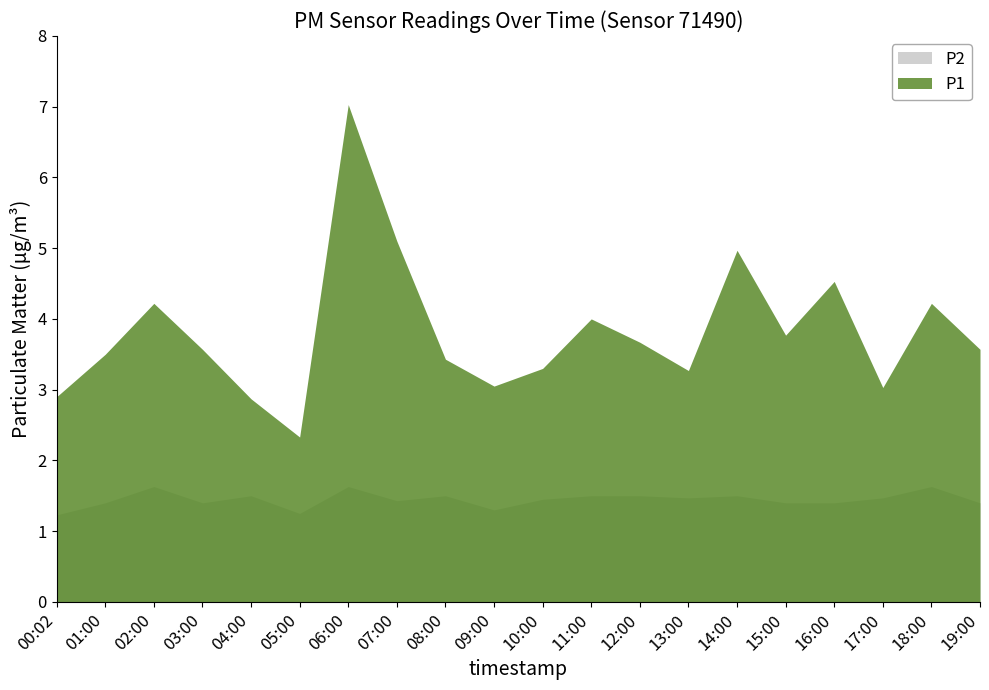

The P1 series shows 3.0 at 17:00. True or false?

True